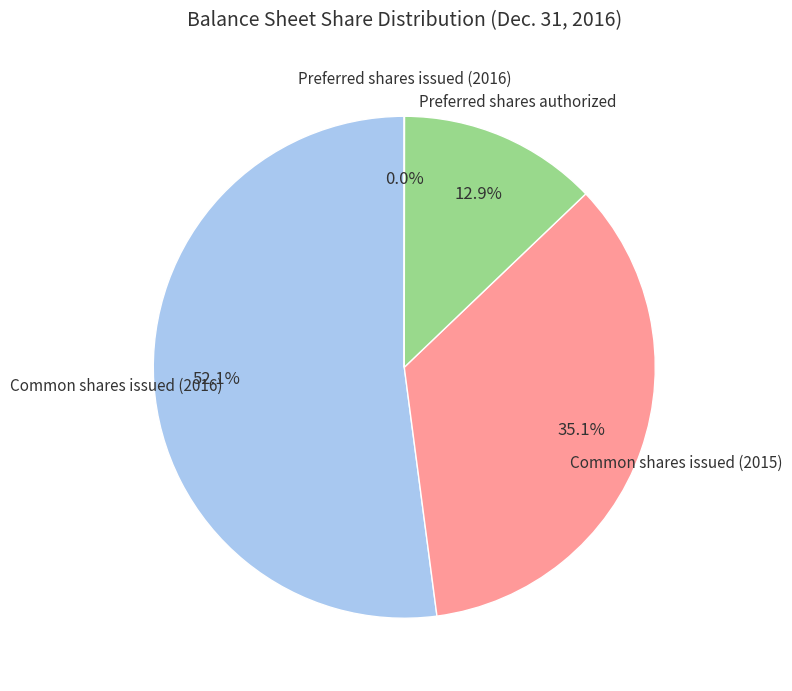

Does any single category account for the majority?

Yes